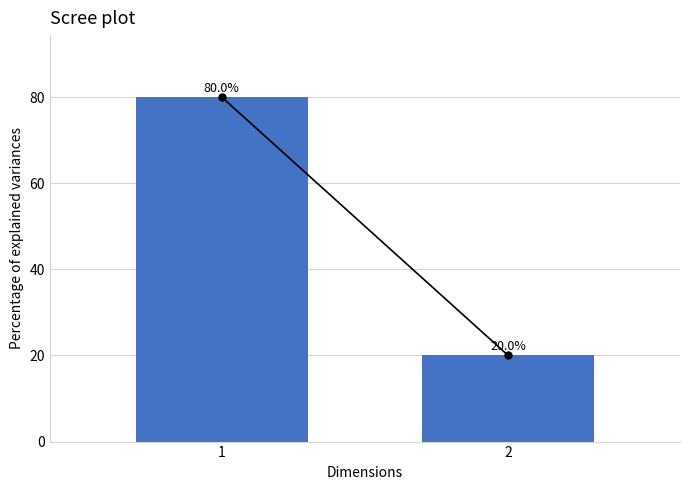

Between 2 and 1, which is larger?

1